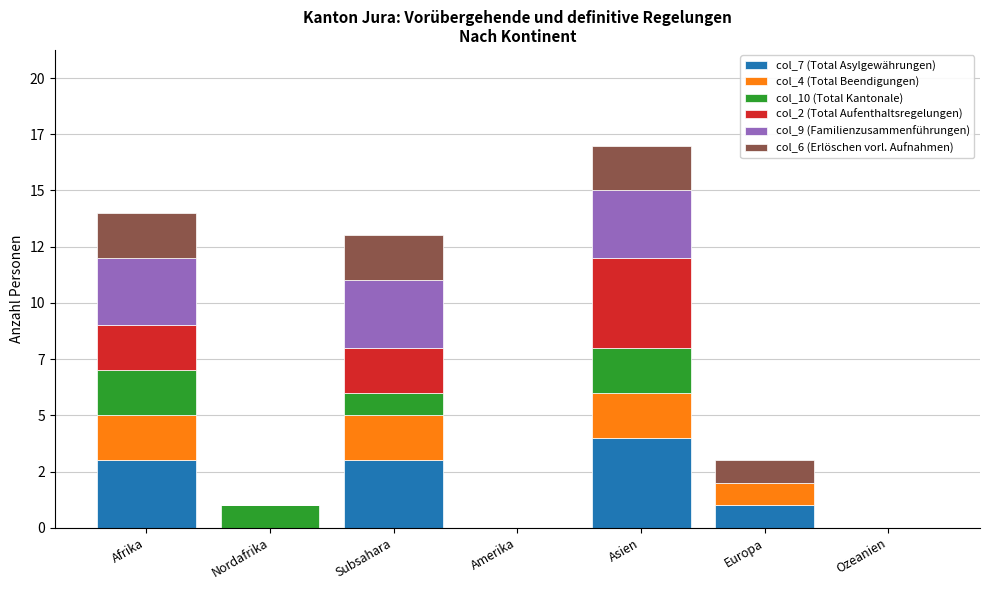

The col_7 (Total Asylgewährungen) series shows 3 at Afrika. True or false?

True